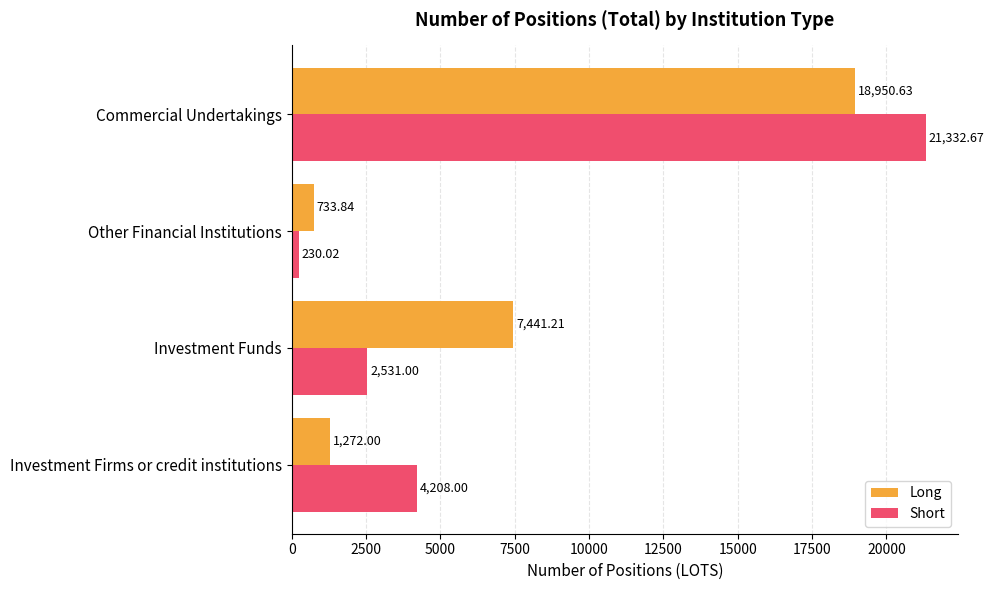

Is the value of Long at Investment Firms or credit institutions greater than the value of Short at Commercial Undertakings?

No